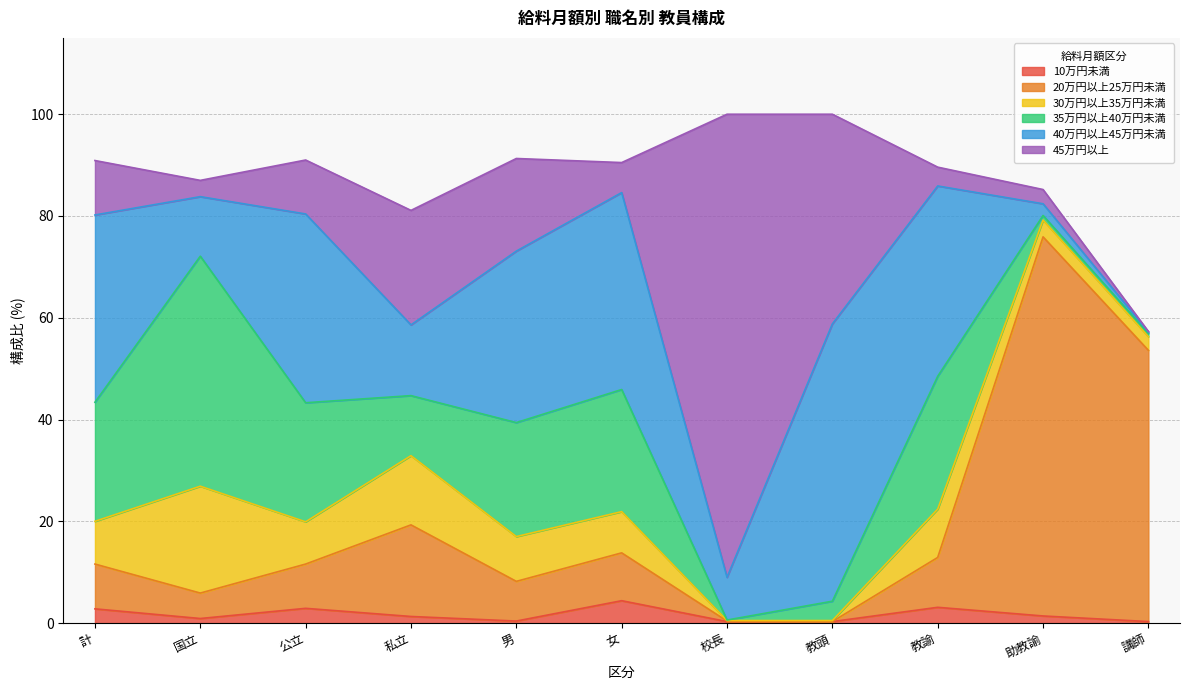

Is the value of 10万円未満 at 女 greater than the value of 45万円以上 at 教頭?

No